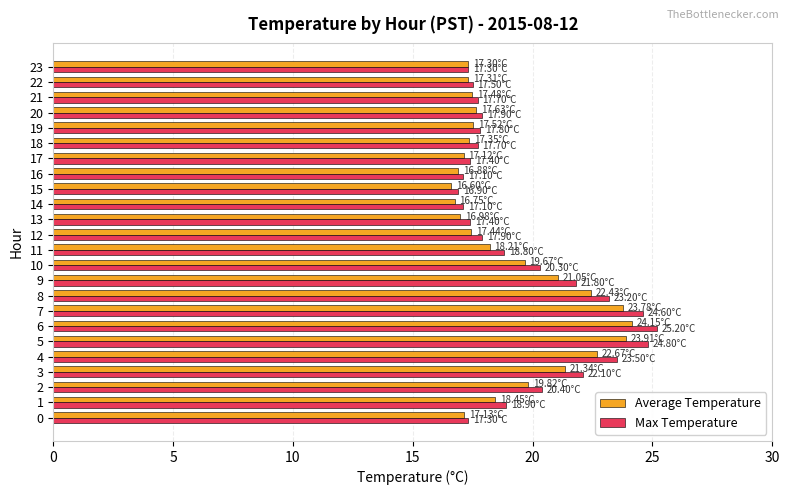

What is the difference between the maximum and second lowest values in the Max Temperature series?

8.1